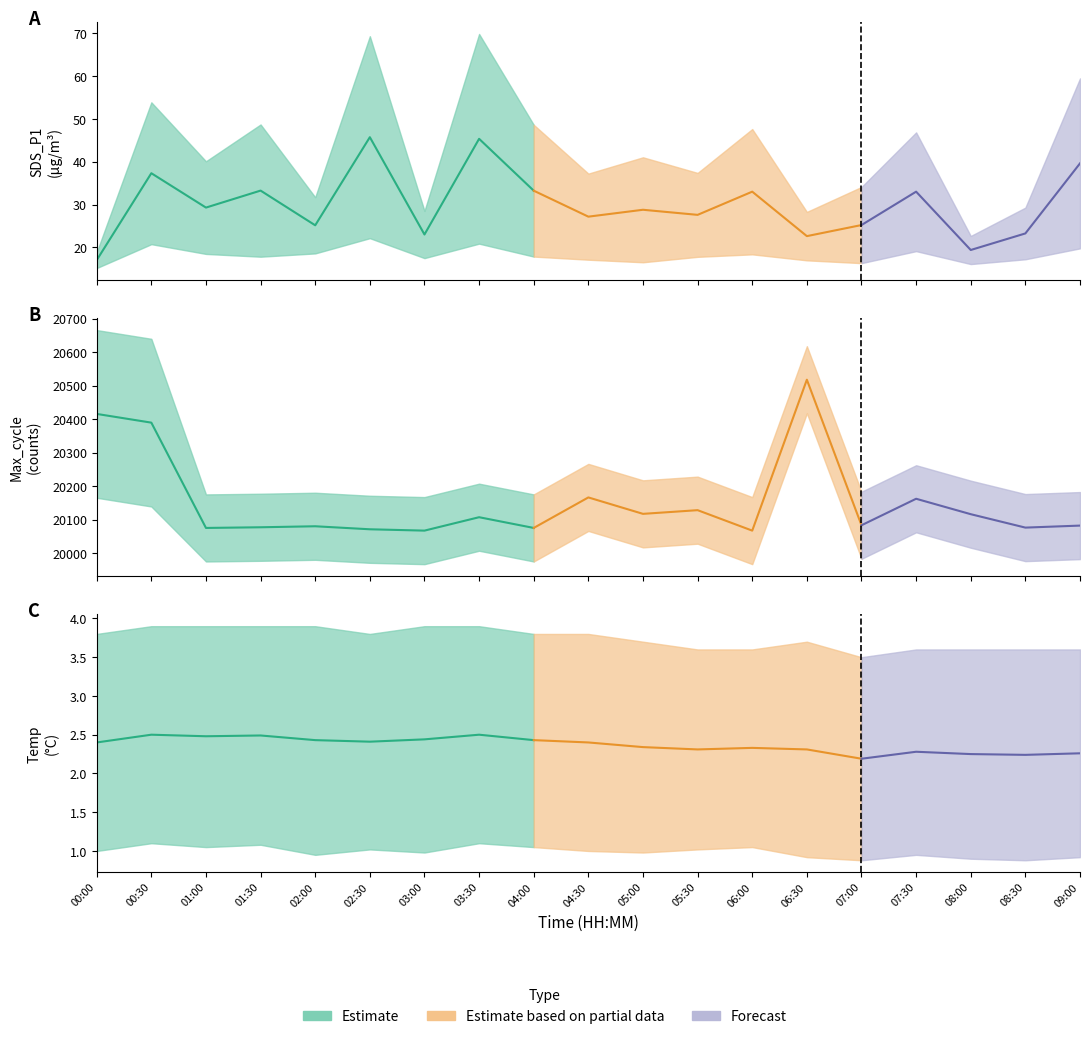

True or false: Min_cycle and Max_cycle cross at least once.

False